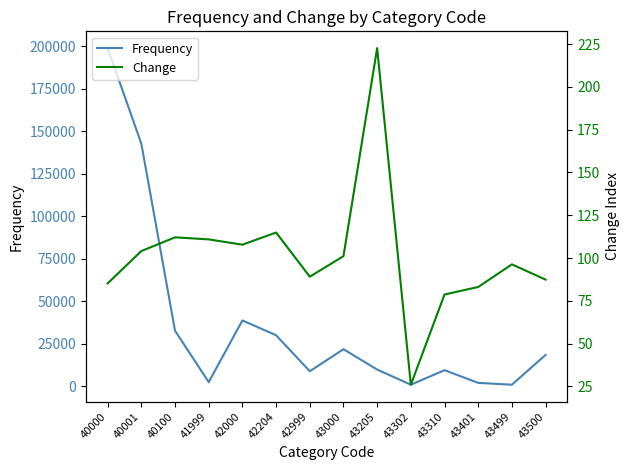

Which series has the largest total across all categories?

Frequency